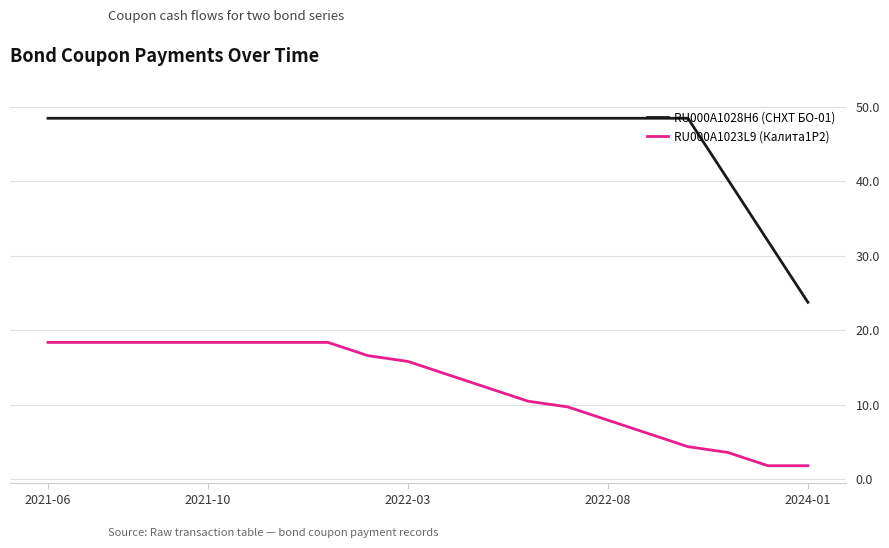

Which series has the largest range (max minus min)?

RU000A1028H6 (СНХТ БО-01)